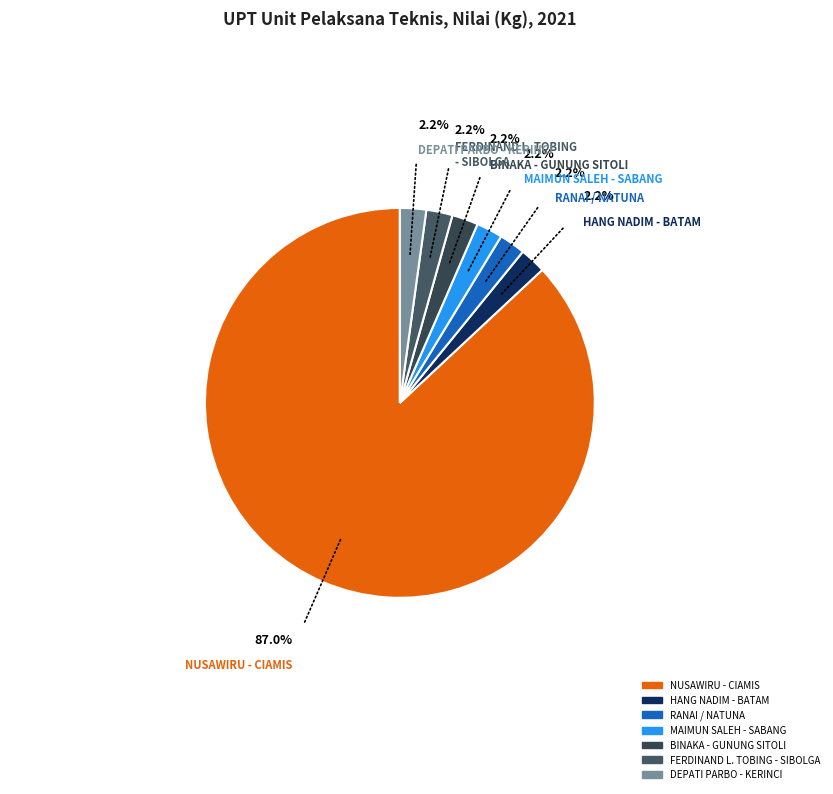

Count the number of slices in the pie.

7